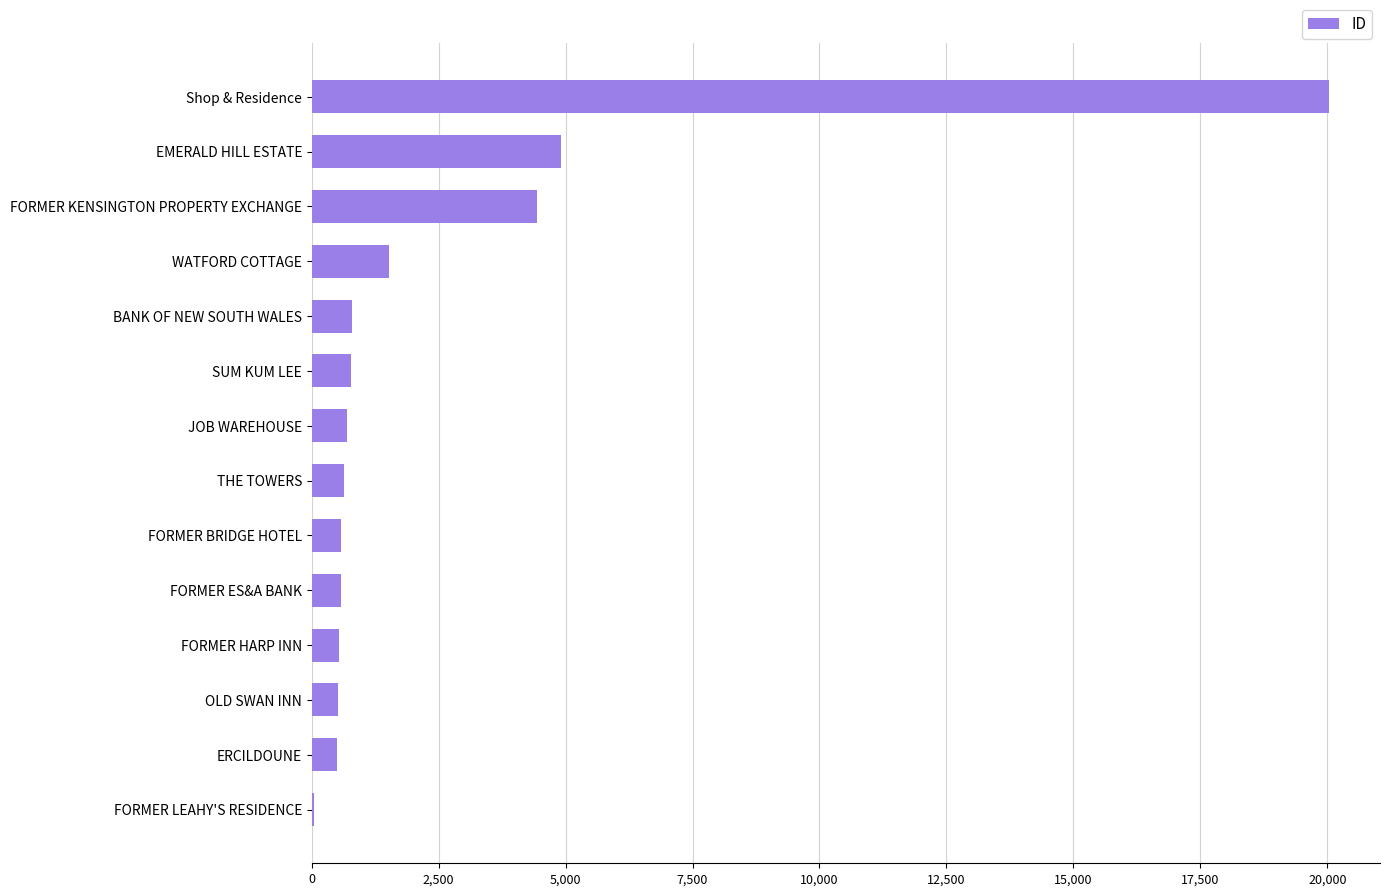

Approximately how many times larger is the value at WATFORD COTTAGE compared to ERCILDOUNE?

3.0